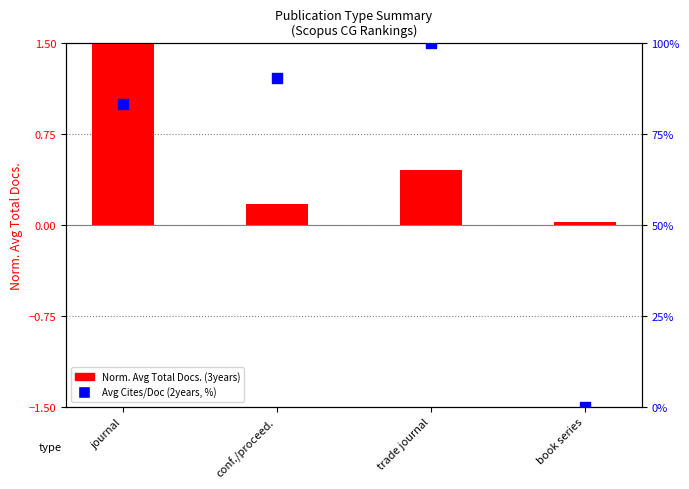

At which category is the sum across all series the highest?

trade journal